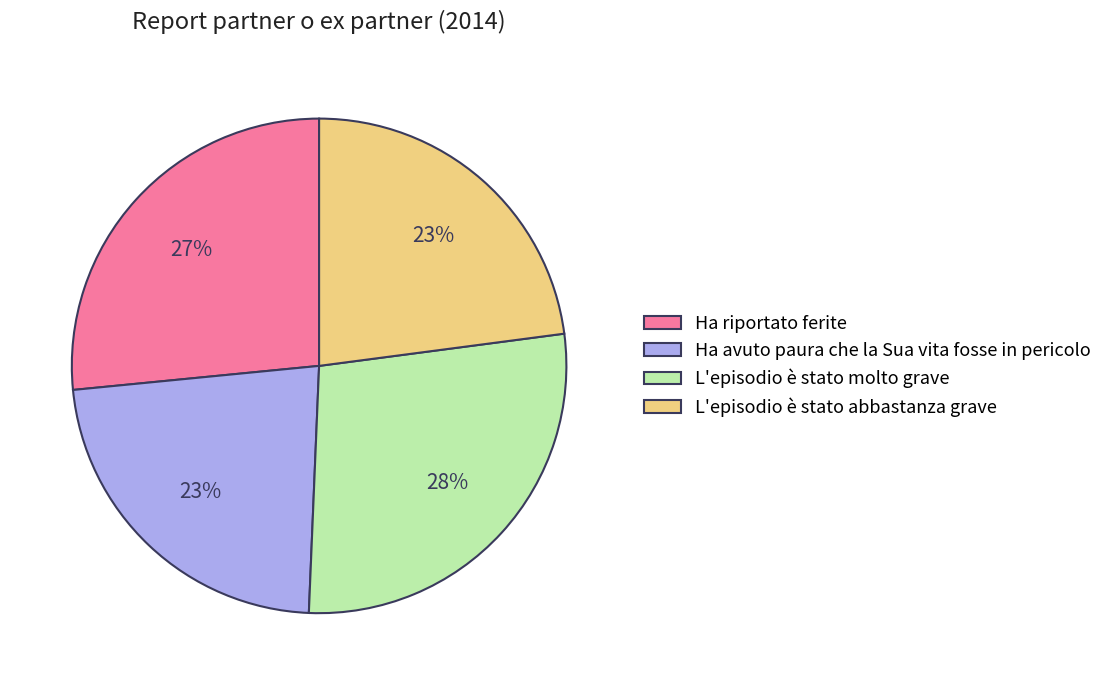

What percentage is the Ha riportato ferite slice, to the nearest percent?

27%